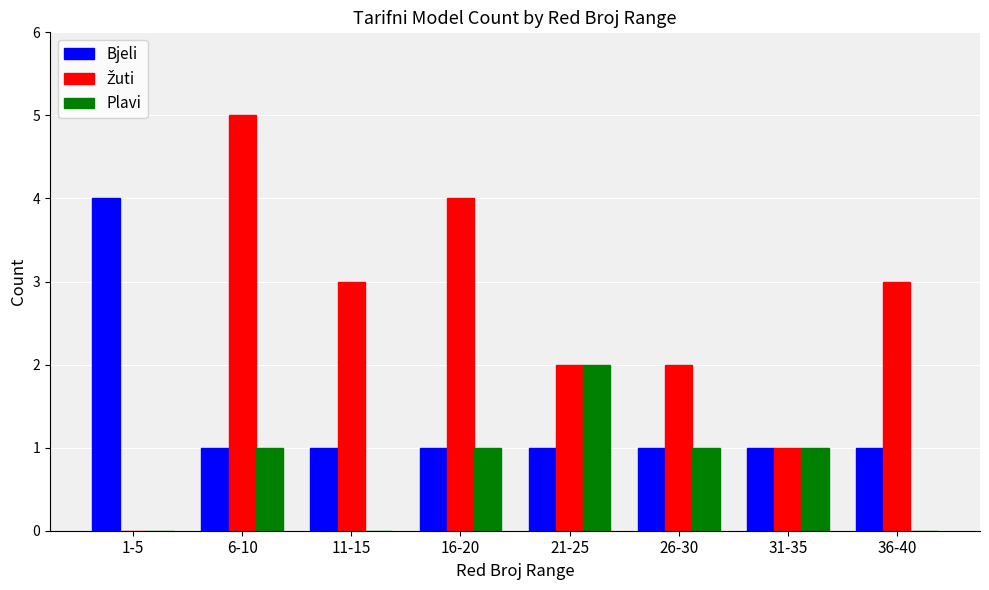

Between 21-25 and 36-40, which series saw the biggest shift?

Plavi